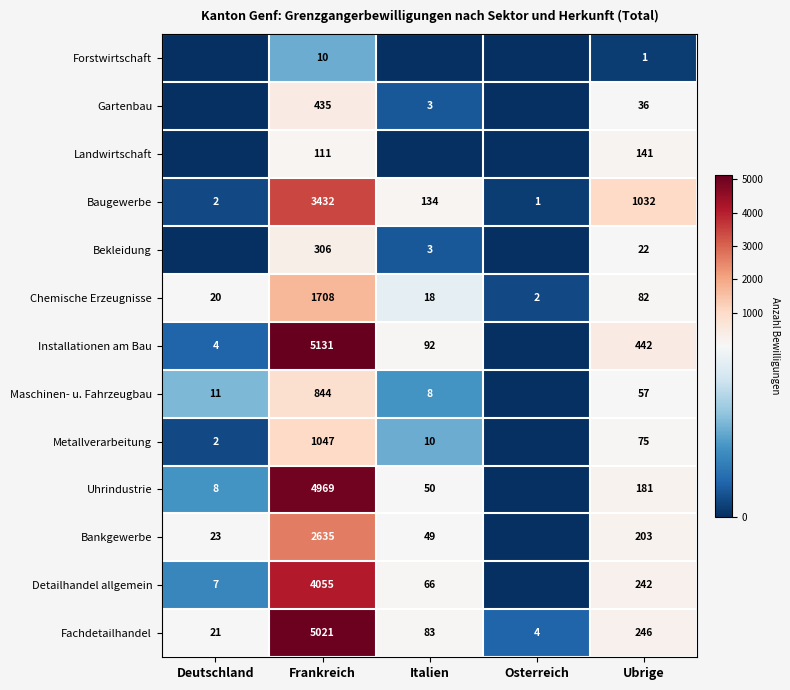

Which category has the highest value in the Fachdetailhandel series?

Frankreich